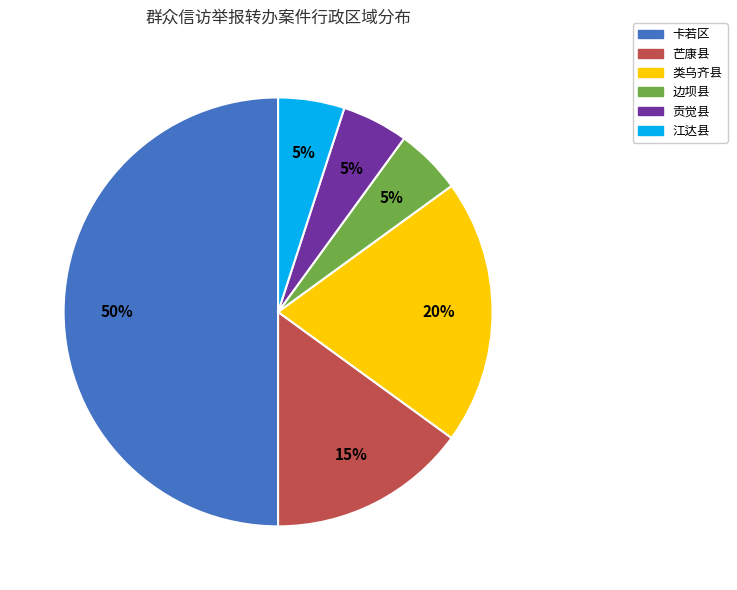

How many slices are in this pie chart?

6